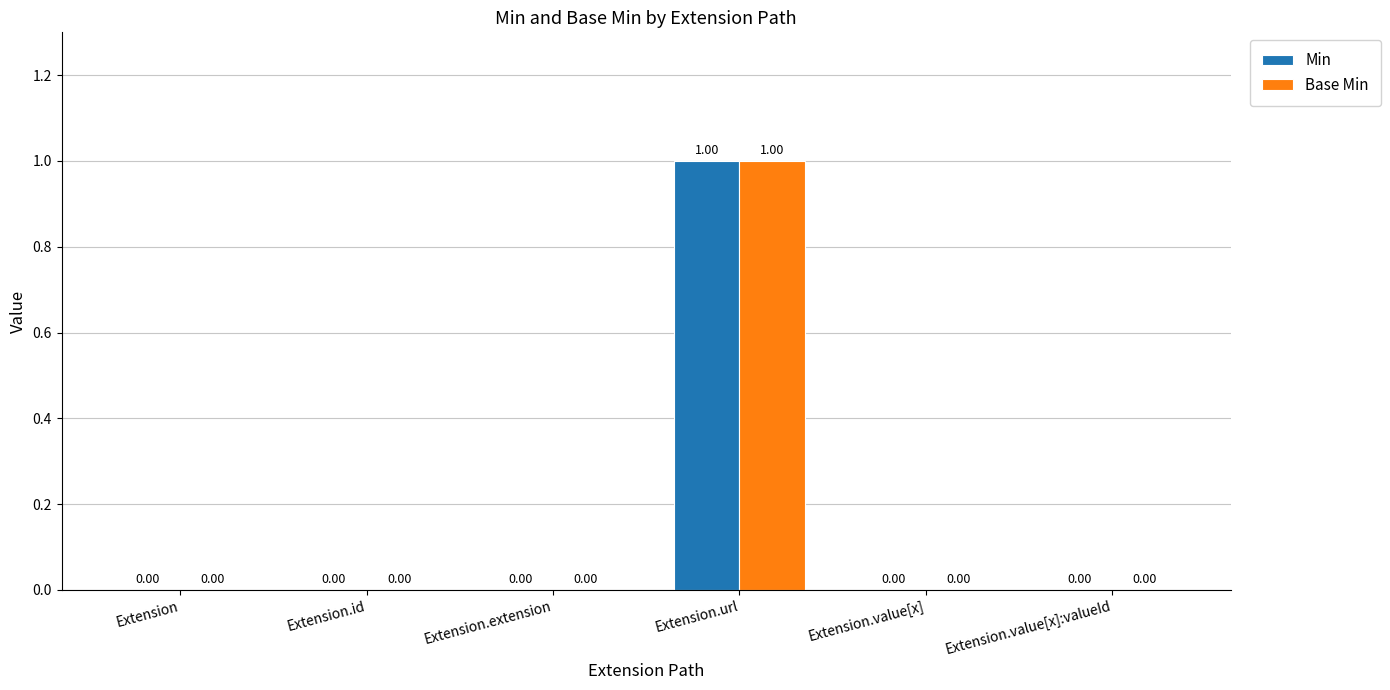

At which category is the sum across all series the highest?

Extension.url